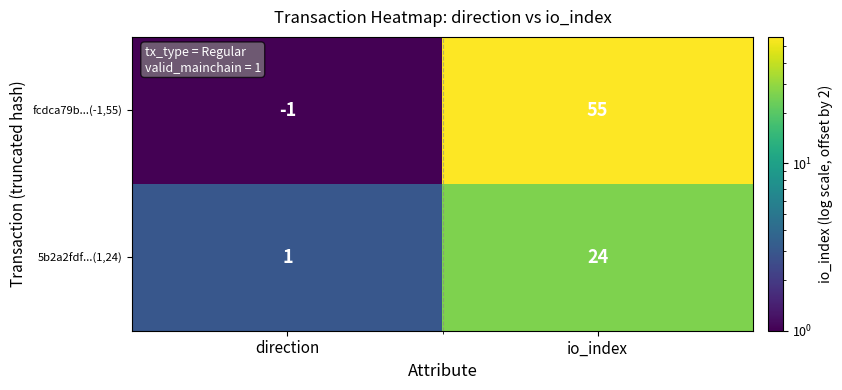

What is the highest value of the fcdca79b...(-1,55) series?

55